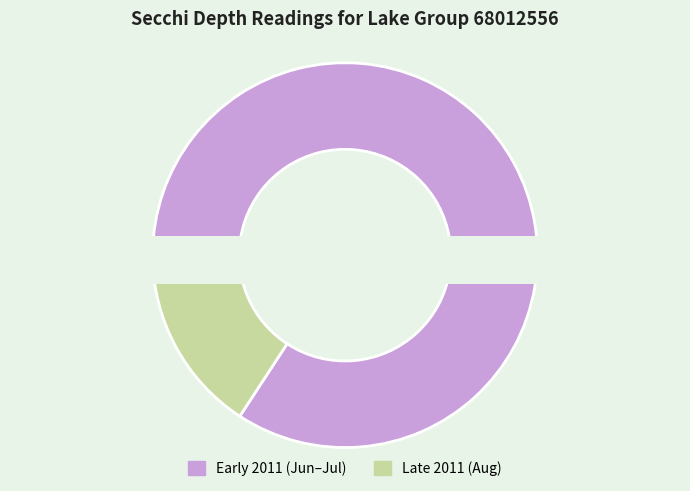

True or false: 08/24/2011 accounts for 16% of the total.

True